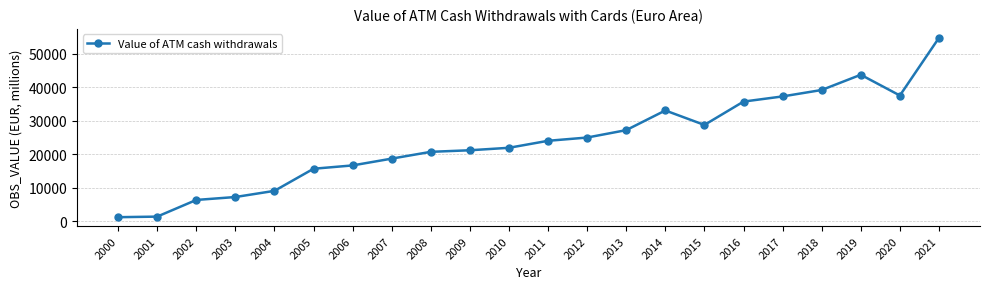

Which label corresponds to the largest value in the chart?

2021